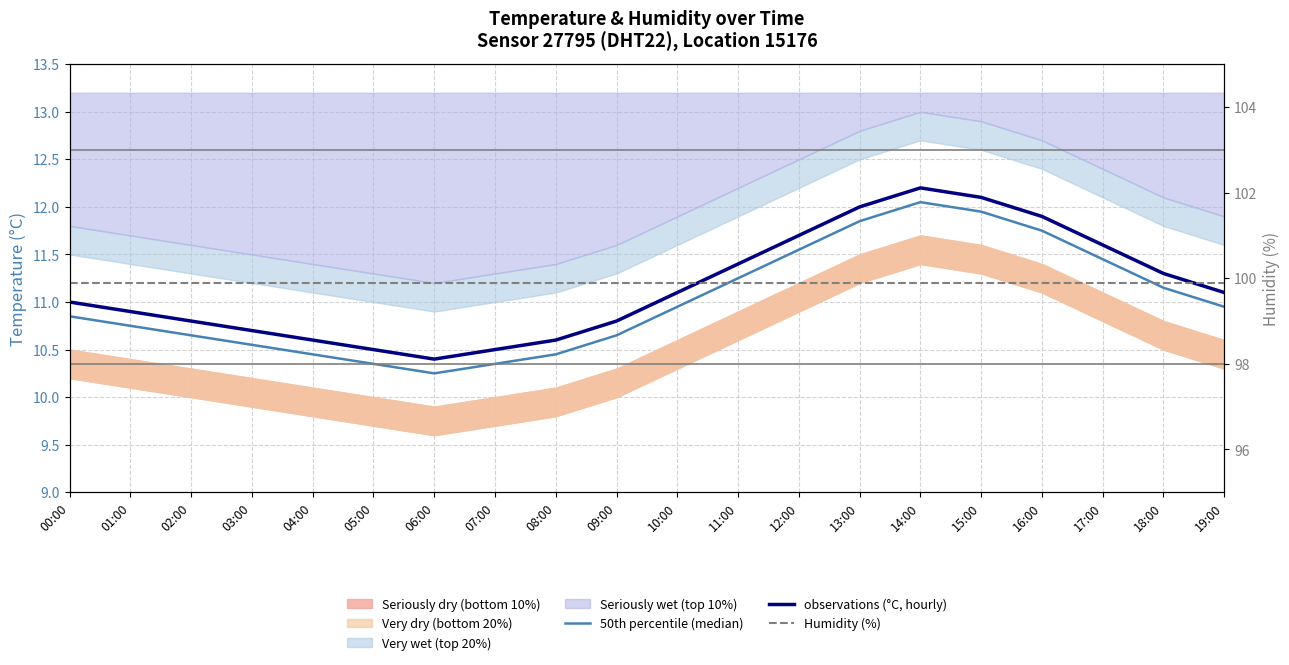

Reading left to right, extract all data points from this chart.

50th percentile (median): 00:00=10.8	01:00=10.8	02:00=10.7	03:00=10.6	04:00=10.4	05:00=10.3	06:00=10.2	07:00=10.3	08:00=10.4	09:00=10.7	10:00=10.9	11:00=11.2	12:00=11.6	13:00=11.8	14:00=12.1	15:00=11.9	16:00=11.8	17:00=11.4	18:00=11.2	19:00=10.9
observations (°C, hourly): 00:00=11.0	01:00=10.9	02:00=10.8	03:00=10.7	04:00=10.6	05:00=10.5	06:00=10.4	07:00=10.5	08:00=10.6	09:00=10.8	10:00=11.1	11:00=11.4	12:00=11.7	13:00=12.0	14:00=12.2	15:00=12.1	16:00=11.9	17:00=11.6	18:00=11.3	19:00=11.1
Humidity (%): 00:00=99.9	01:00=99.9	02:00=99.9	03:00=99.9	04:00=99.9	05:00=99.9	06:00=99.9	07:00=99.9	08:00=99.9	09:00=99.9	10:00=99.9	11:00=99.9	12:00=99.9	13:00=99.9	14:00=99.9	15:00=99.9	16:00=99.9	17:00=99.9	18:00=99.9	19:00=99.9